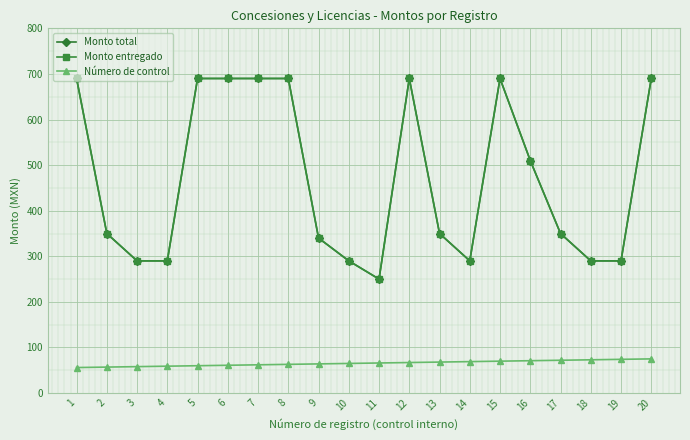

Is it true that Monto total equals 1094 at 5?

False